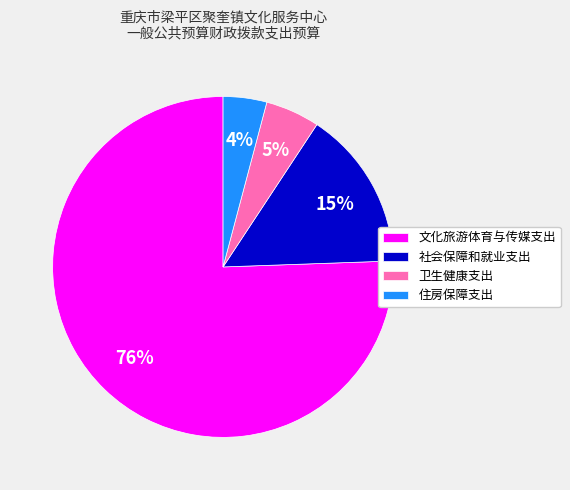

How many slices are in this pie chart?

4